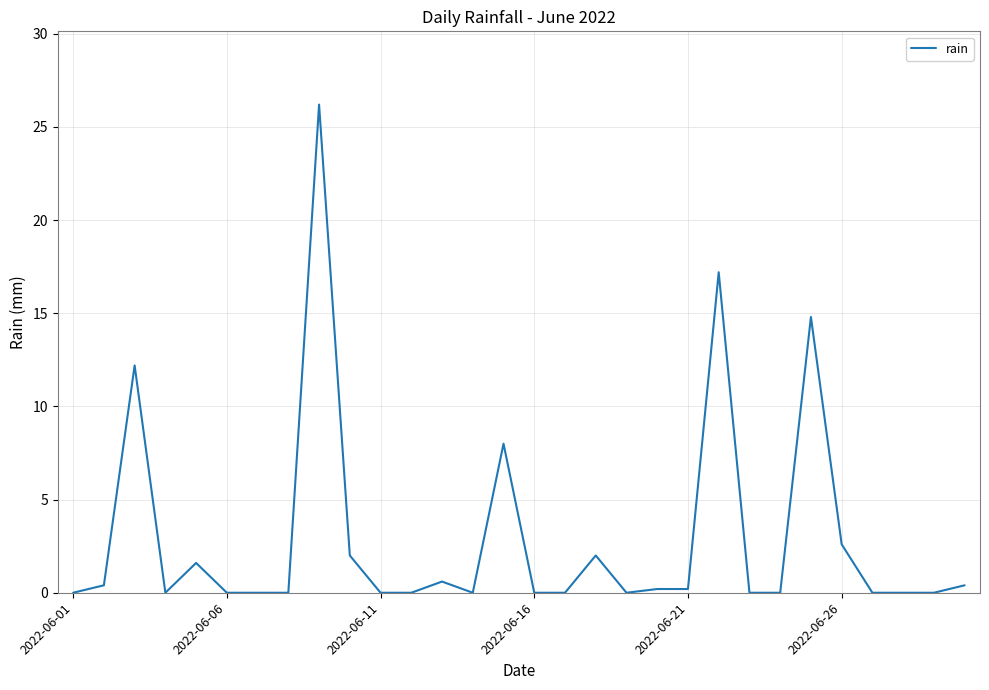

What is the greatest value displayed?

26.2